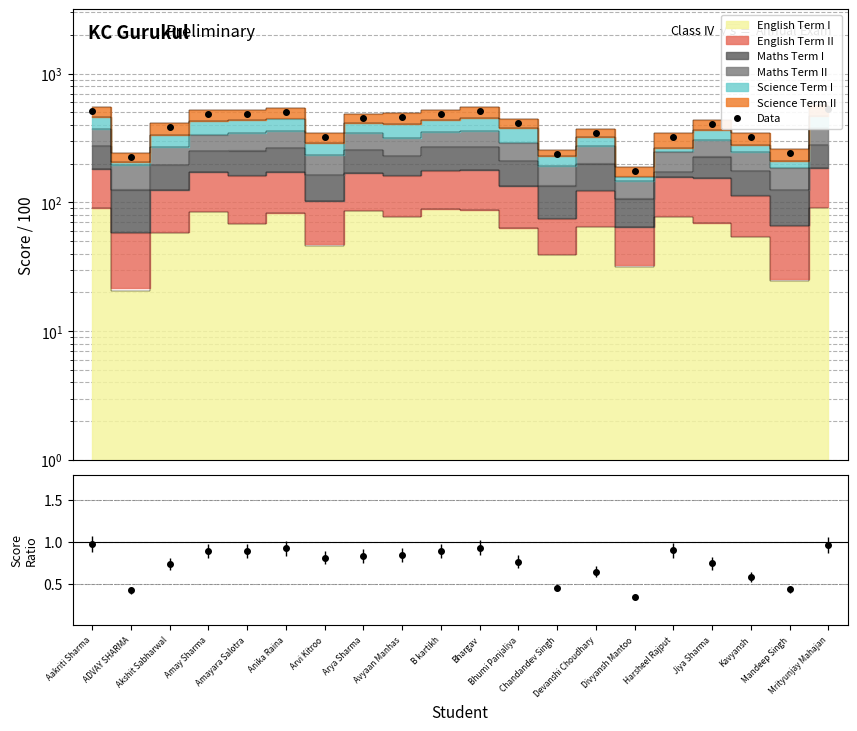

The Data series shows 241.6 at Mandeep Singh. True or false?

True